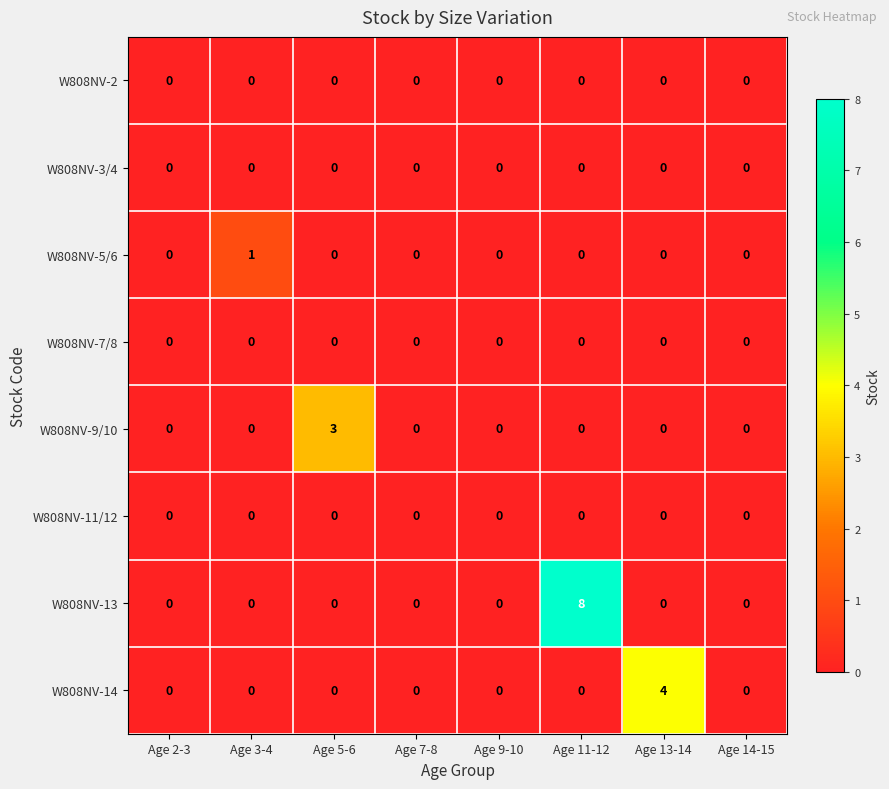

What is the maximum value shown in the chart?

8